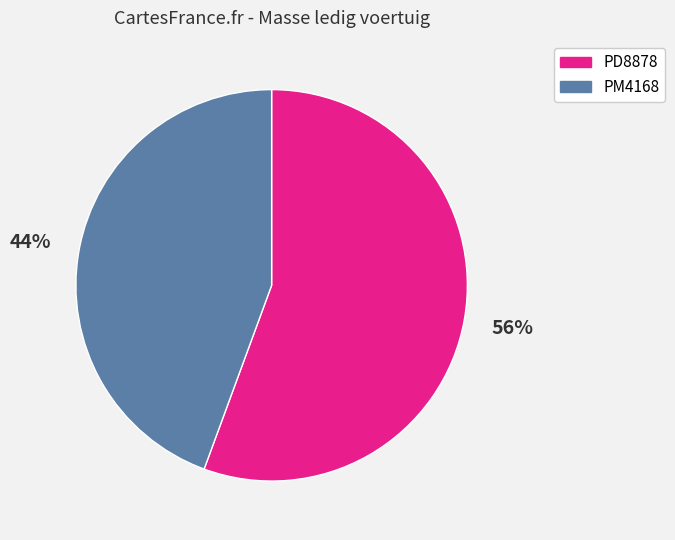

To the nearest percent, what is the average slice percentage?

50%